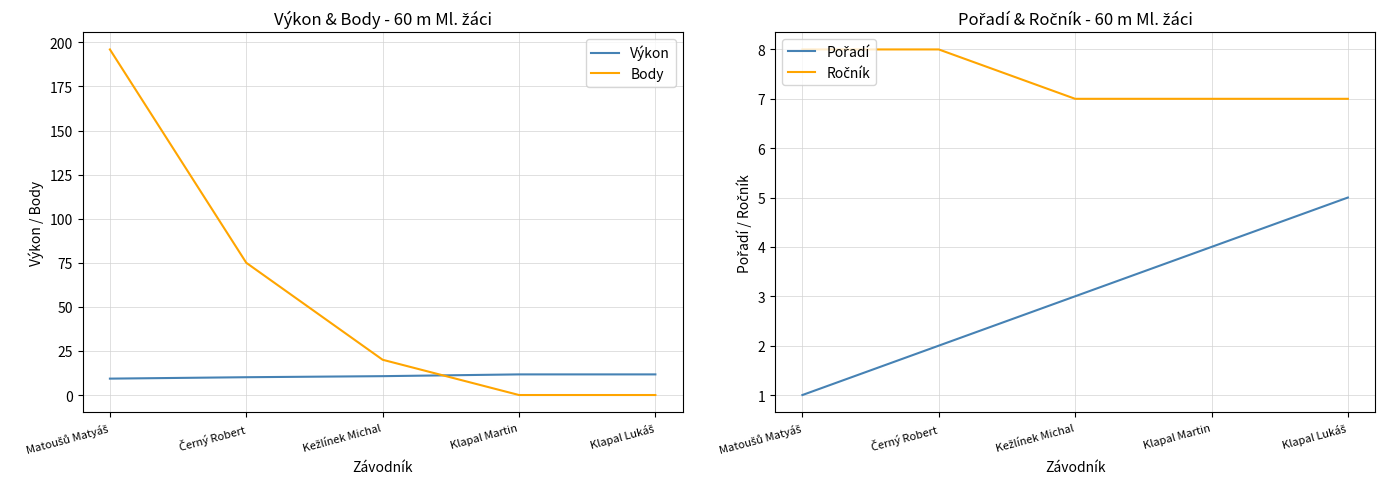

True or false: Výkon has a value of 11.7 at Klapal Martin.

True